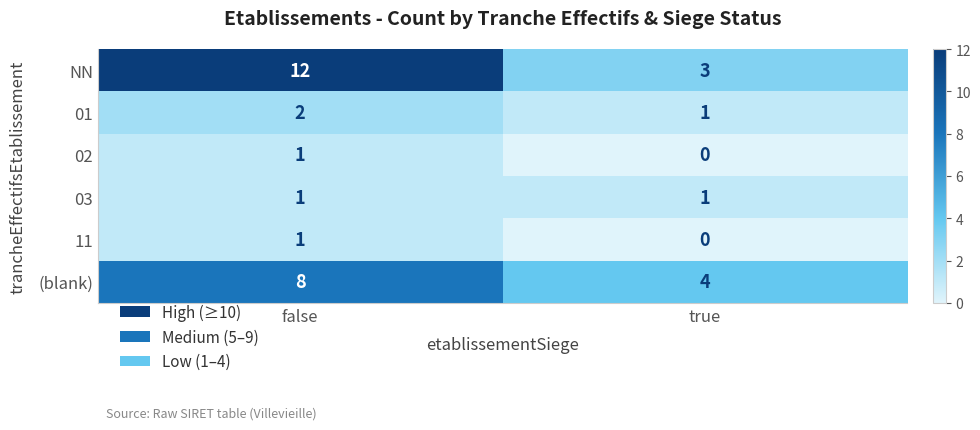

Reading right to left, extract all data points from this chart.

NN: true=3	false=12
01: true=1	false=2
02: true=0	false=1
03: true=1	false=1
11: true=0	false=1
(blank): true=4	false=8